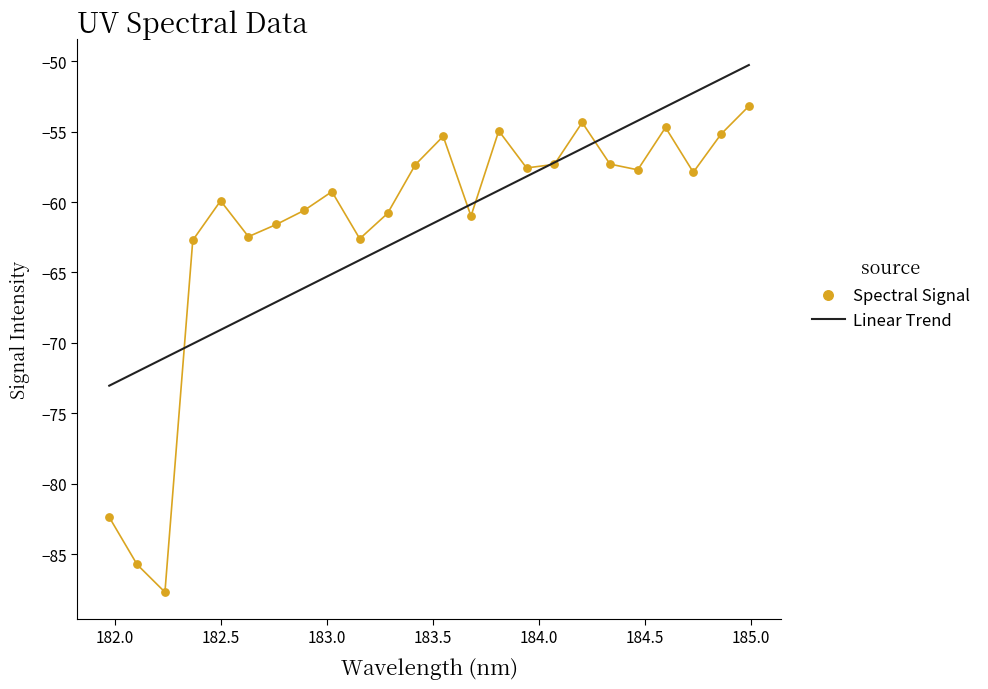

At how many categories does at least one series exceed -54?

4